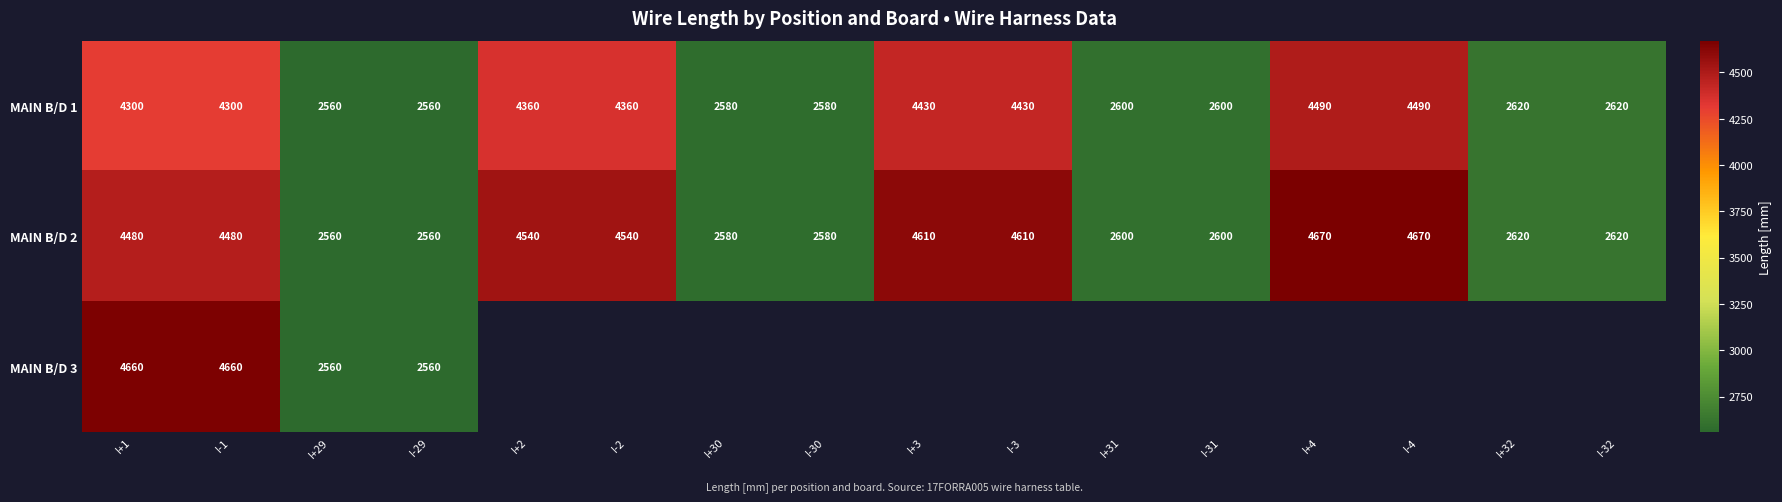

Is it true that MAIN B/D 2 equals 2580 at I+30?

True